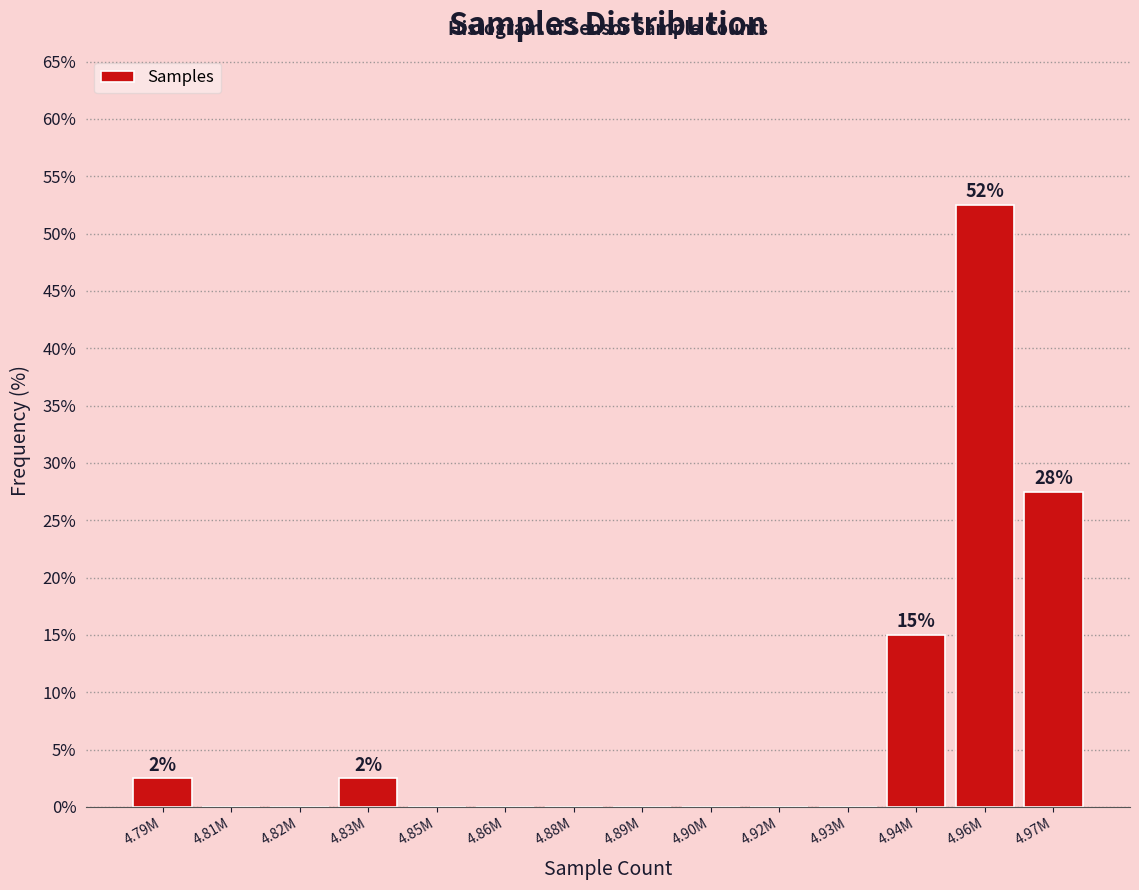

Reading left to right, list all the values displayed in this chart.

4.79M=2.5	4.81M=0.0	4.82M=0.0	4.83M=2.5	4.85M=0.0	4.86M=0.0	4.88M=0.0	4.89M=0.0	4.90M=0.0	4.92M=0.0	4.93M=0.0	4.94M=15.0	4.96M=52.5	4.97M=27.5